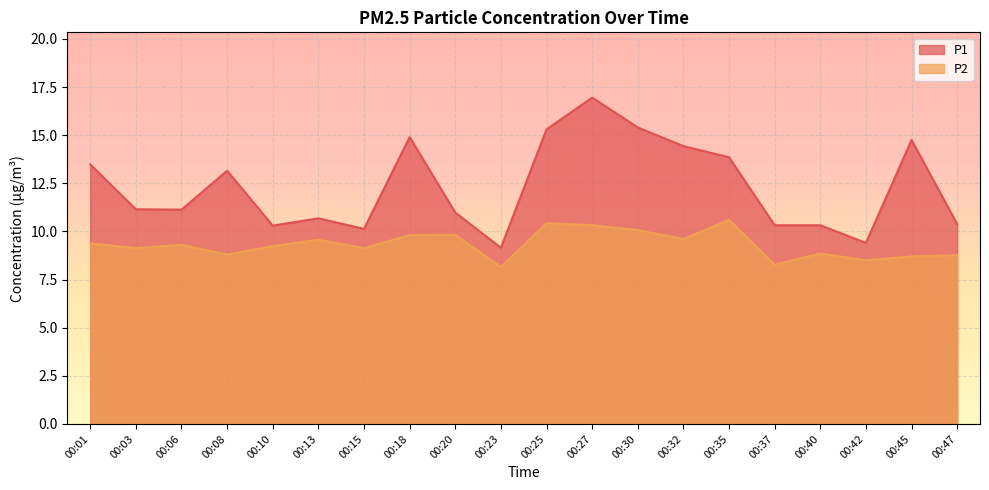

At which label does P1 first exceed 11?

00:01